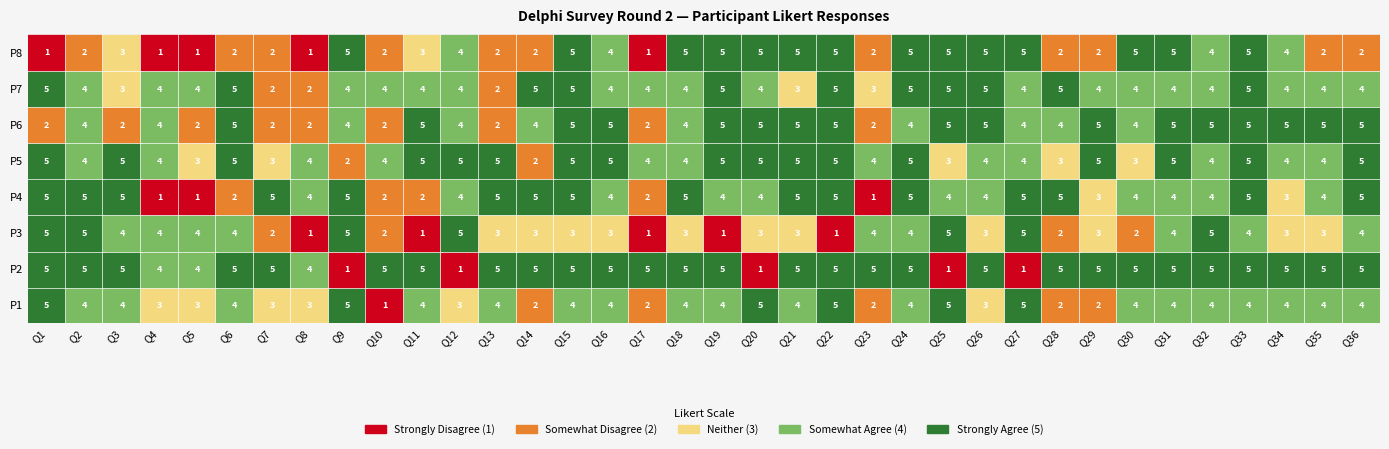

What is the sum of all P3 values?

117